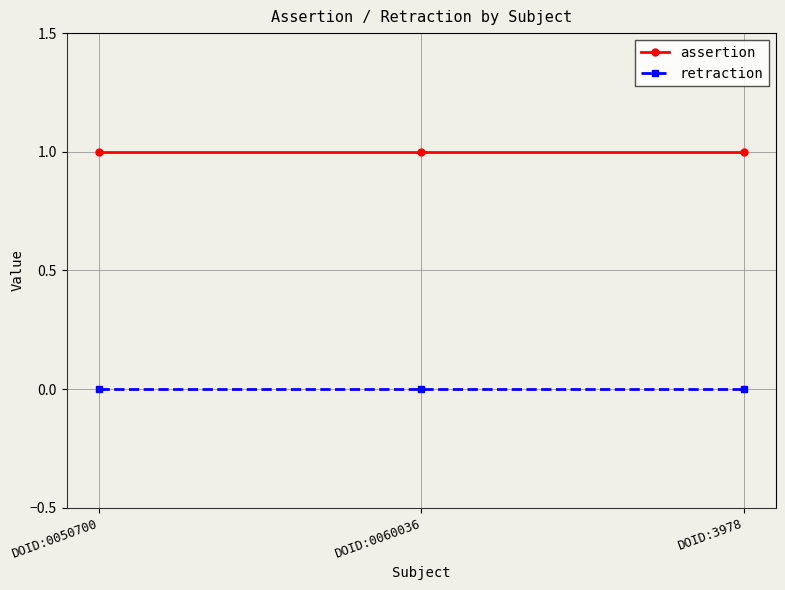

Reading left to right, list all the values displayed in this chart.

assertion: 1	1	1
retraction: 0	0	0